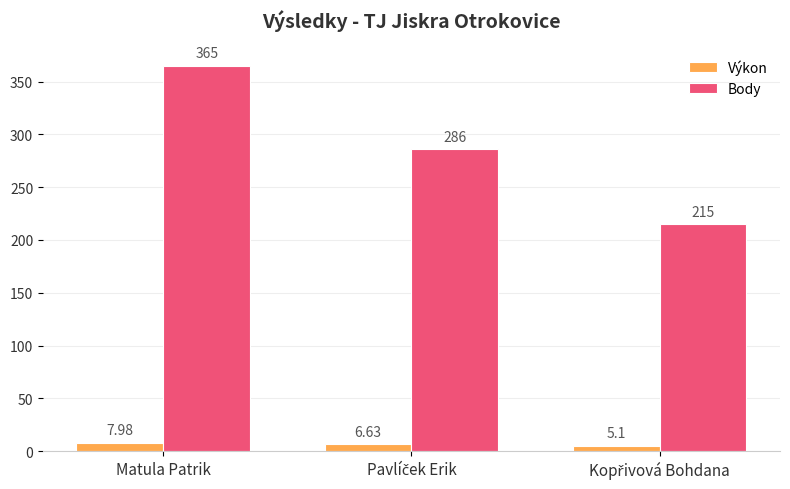

How many bars are there in total?

6